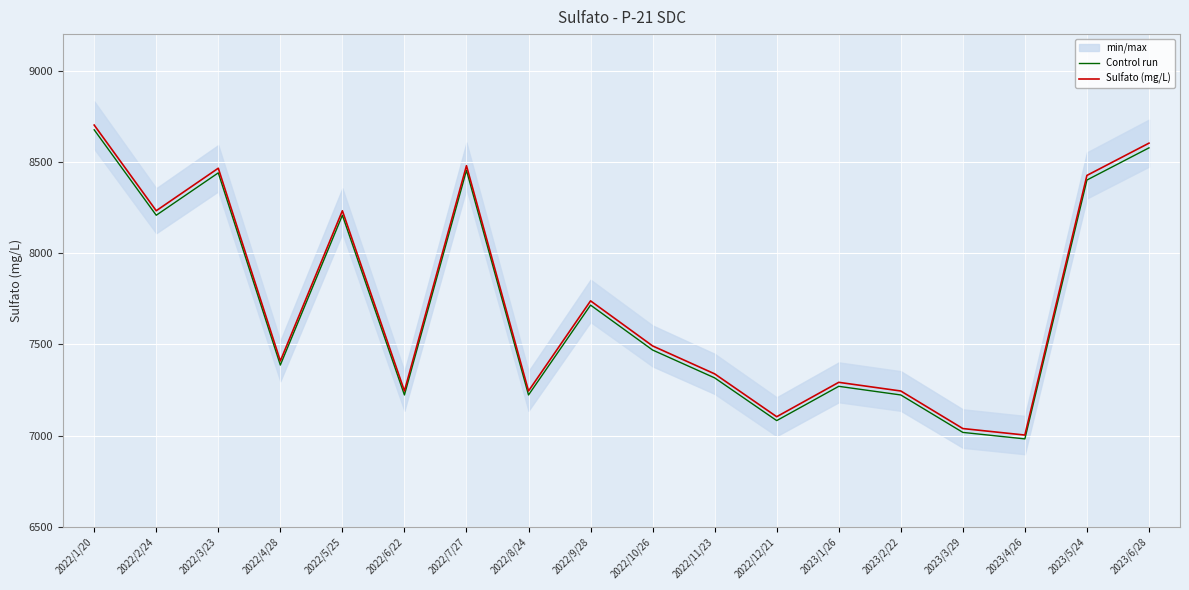

Which series has the largest total across all categories?

Sulfato (mg/L)